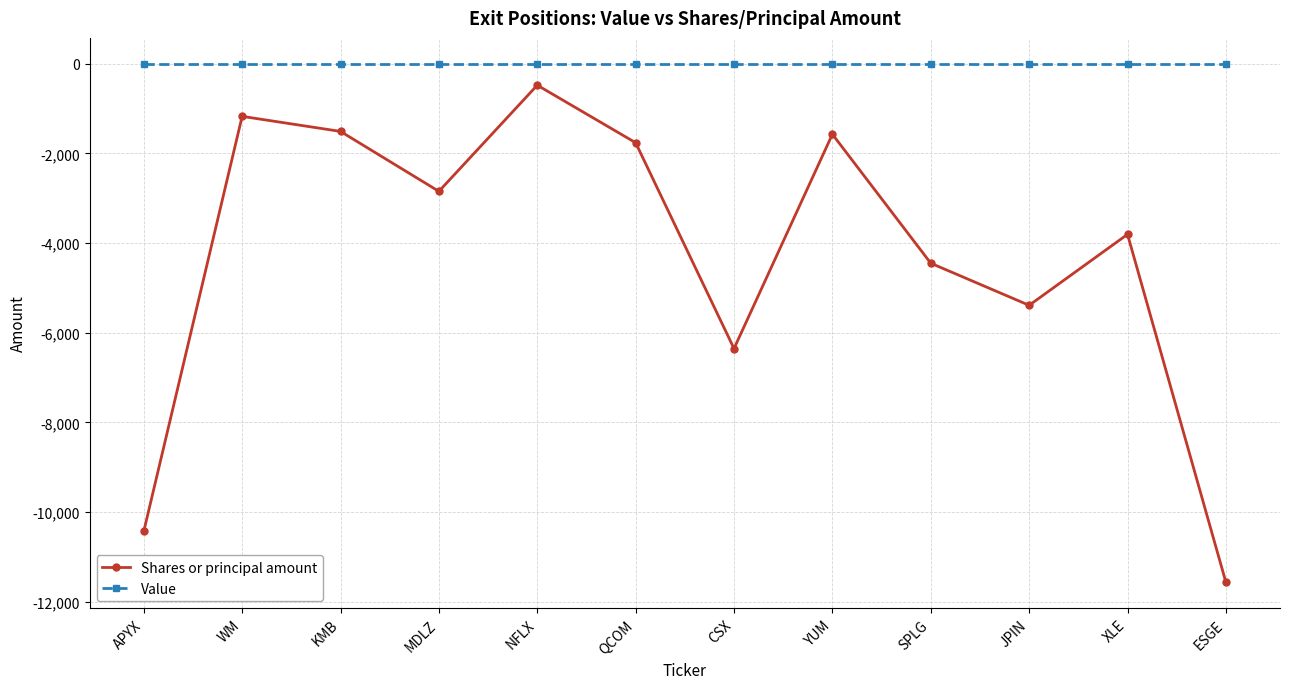

Which series has the widest spread of values?

Shares or principal amount